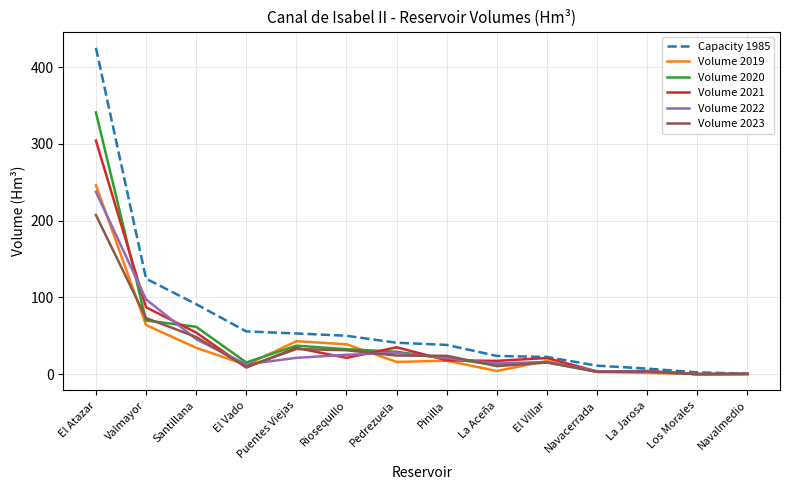

What is the difference between the maximum and minimum values in the Volume 2023 series?

207.4